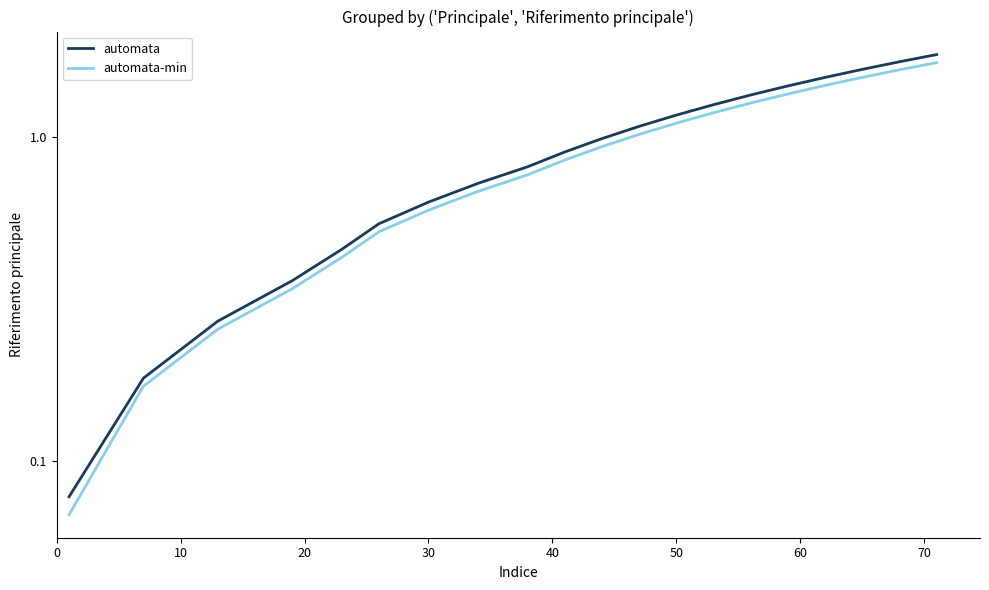

Which series has the widest spread of values?

automata